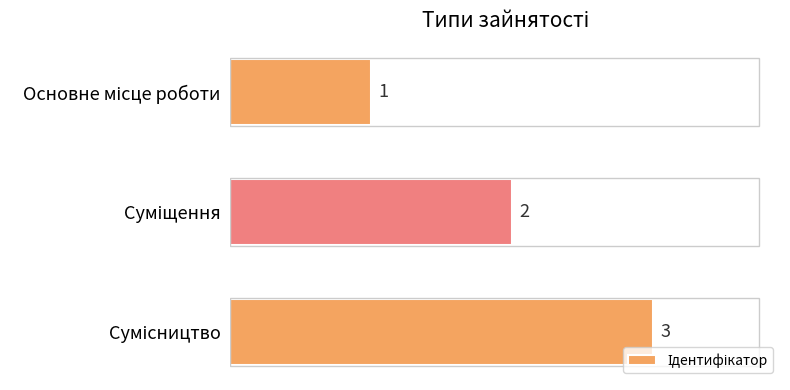

Does the chart contain stacked bars?

No